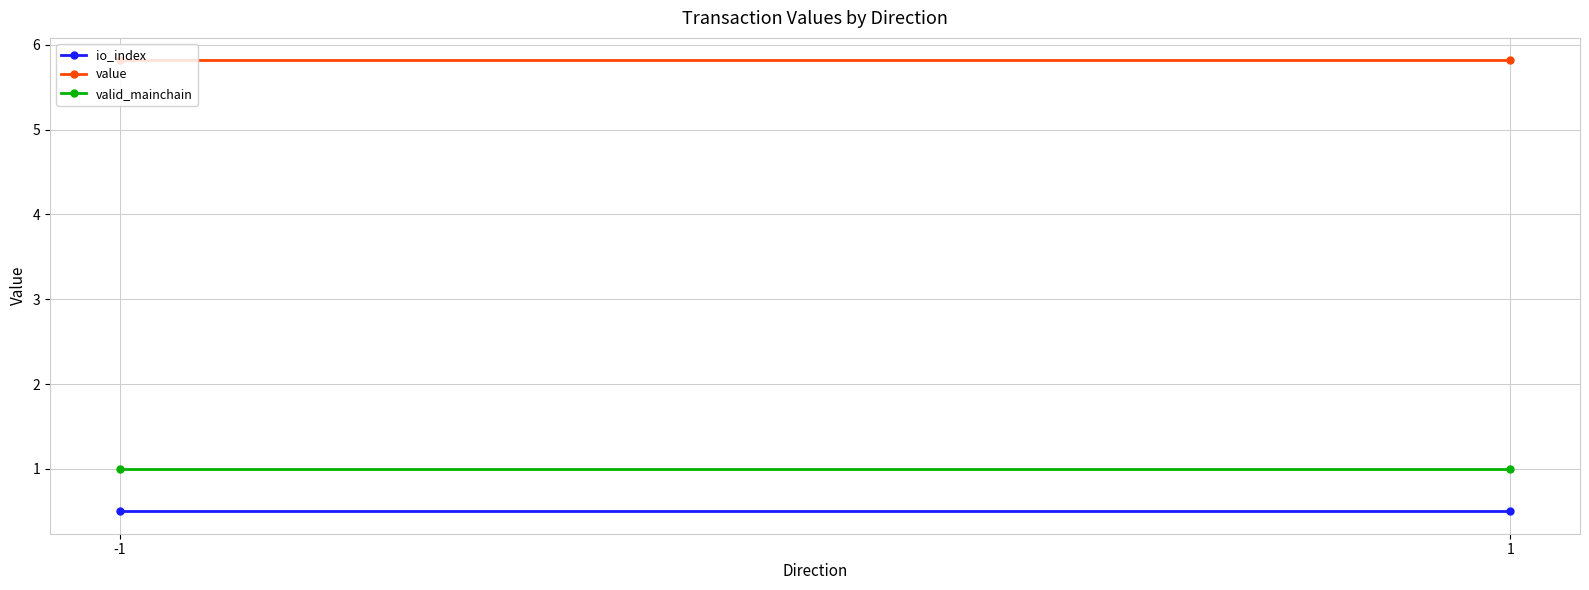

Which category has the lowest value across all series?

-1